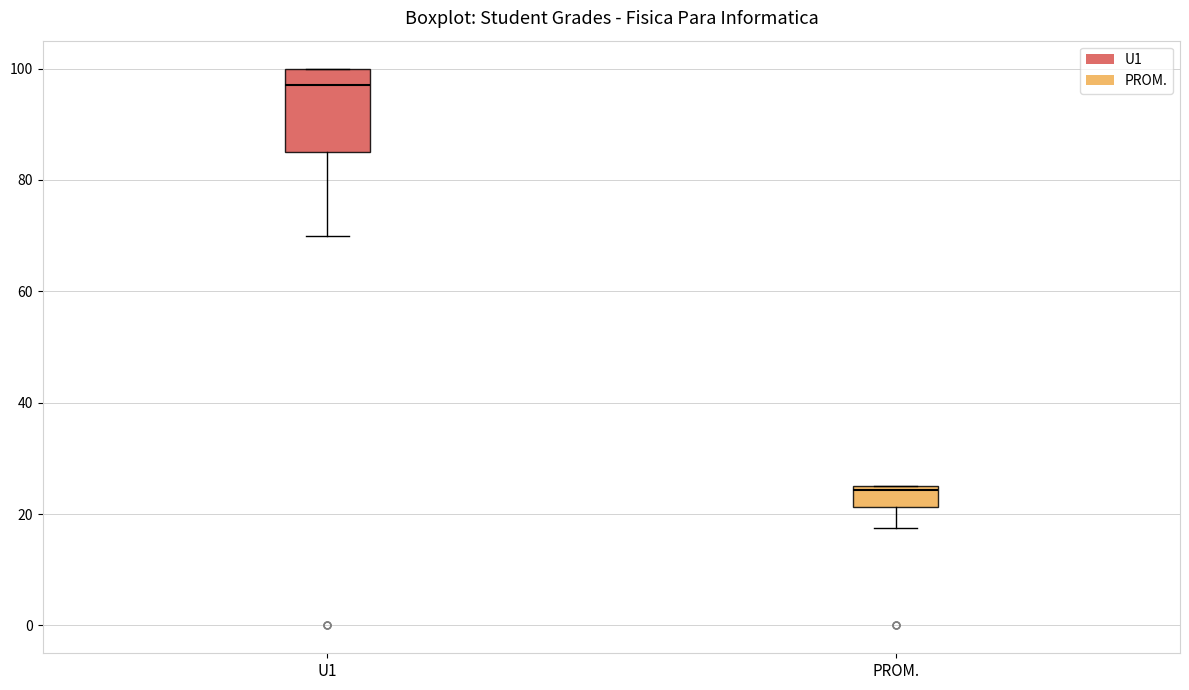

Where does the median line of the box for U1 sit on the y-axis? The values are not printed on the chart, so give them approximately, as read against the axis.

98